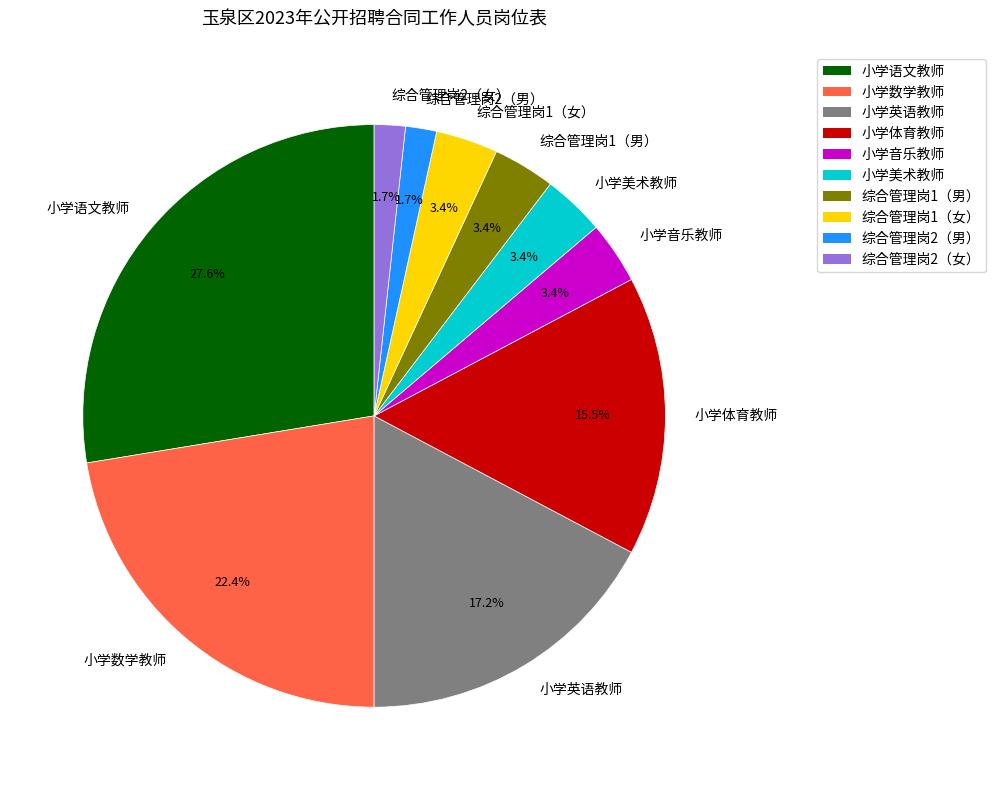

Which has a higher value, 小学英语教师 or 小学数学教师?

小学数学教师